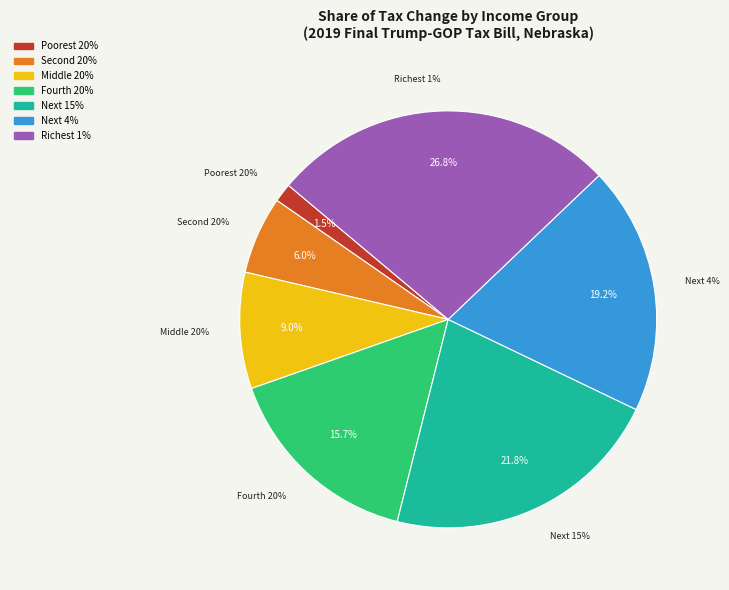

What is the total percentage of Poorest 20% and Richest 1%?

28.2%